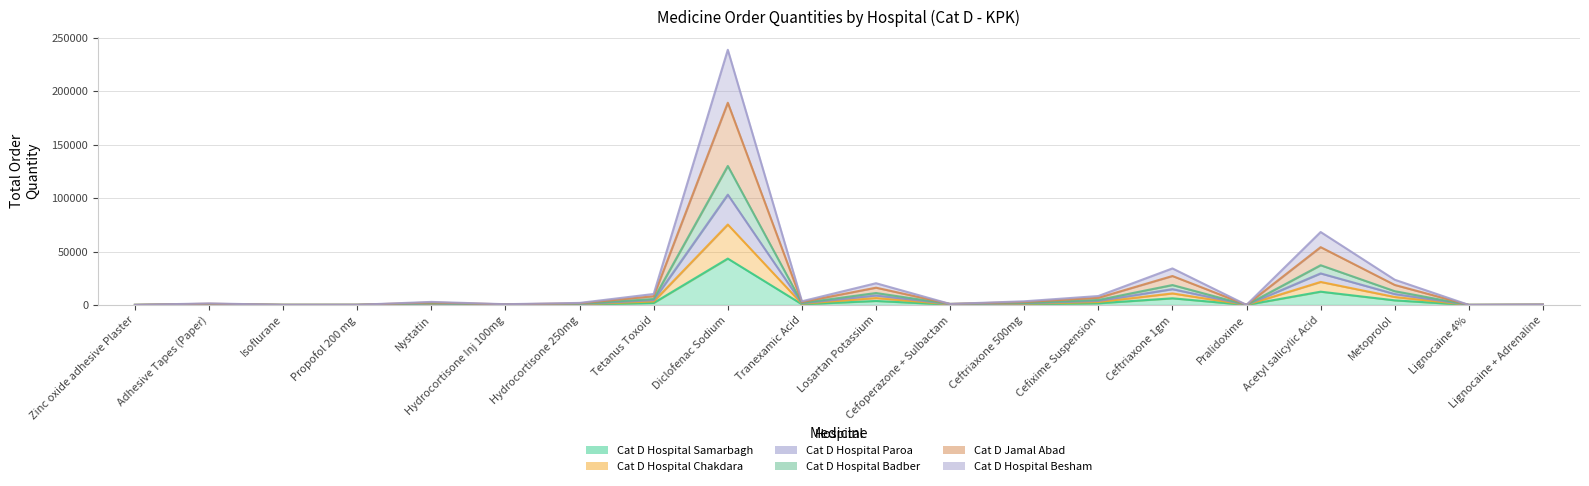

True or false: Cat D Hospital Samarbagh has more than 2 points higher than both neighbors.

True